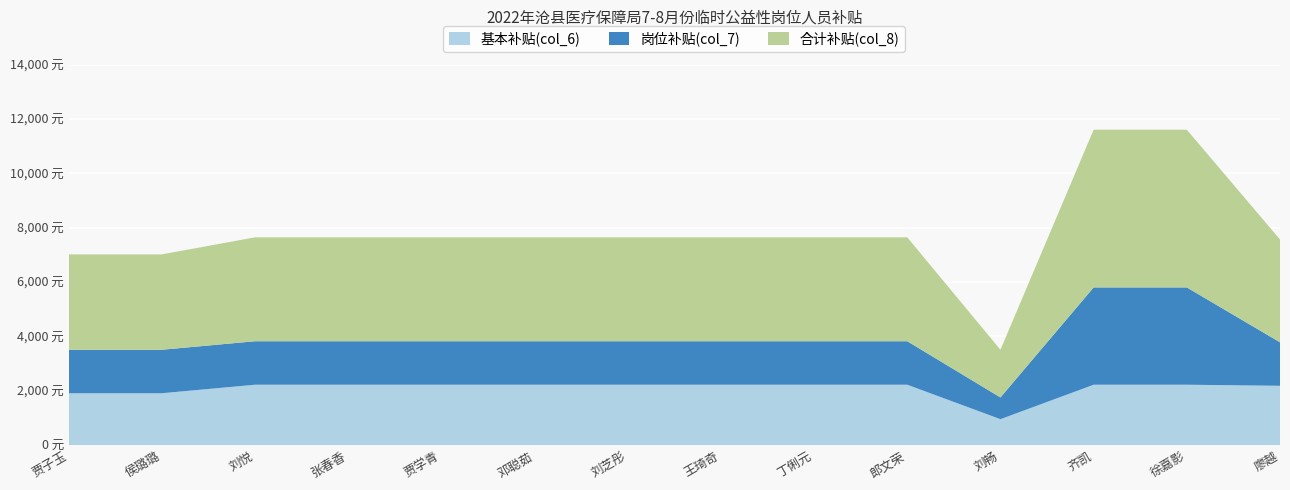

Reading right to left, transcribe all the data shown in this chart.

基本补贴(col_6): 廖越=2183.7	徐嘉影=2222.8	齐凯=2222.8	刘畅=954.7	郎文荣=2222.8	丁俐元=2222.8	王琦奇=2222.8	刘芝彤=2222.8	邓聪茹=2222.8	贾学青=2222.8	张春香=2222.8	刘悦=2222.8	侯璐璐=1909.5	贾子玉=1909.5
岗位补贴(col_7): 廖越=1600.0	徐嘉影=3580.0	齐凯=3580.0	刘畅=800.0	郎文荣=1600.0	丁俐元=1600.0	王琦奇=1600.0	刘芝彤=1600.0	邓聪茹=1600.0	贾学青=1600.0	张春香=1600.0	刘悦=1600.0	侯璐璐=1600.0	贾子玉=1600.0
合计补贴(col_8): 廖越=3783.7	徐嘉影=5802.8	齐凯=5802.8	刘畅=1754.7	郎文荣=3822.8	丁俐元=3822.8	王琦奇=3822.8	刘芝彤=3822.8	邓聪茹=3822.8	贾学青=3822.8	张春香=3822.8	刘悦=3822.8	侯璐璐=3509.5	贾子玉=3509.5